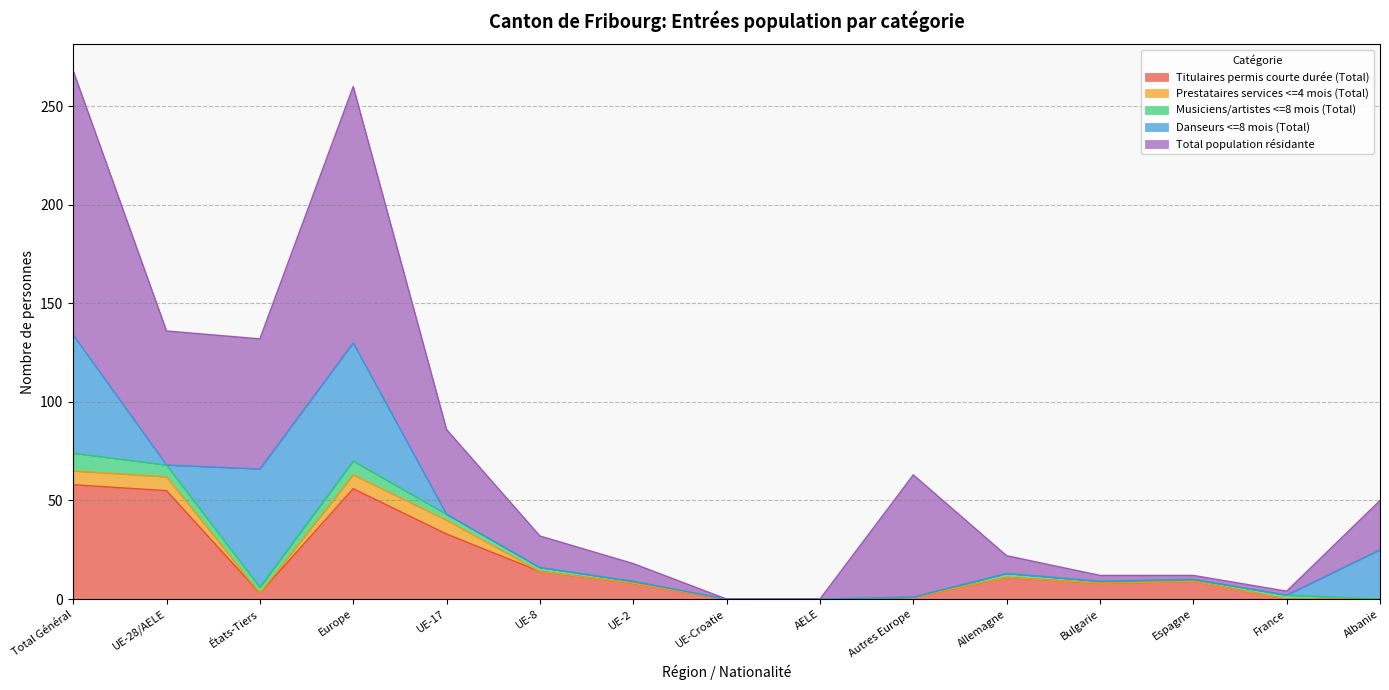

Read the Titulaires permis courte durée (Total) value at Europe.

56